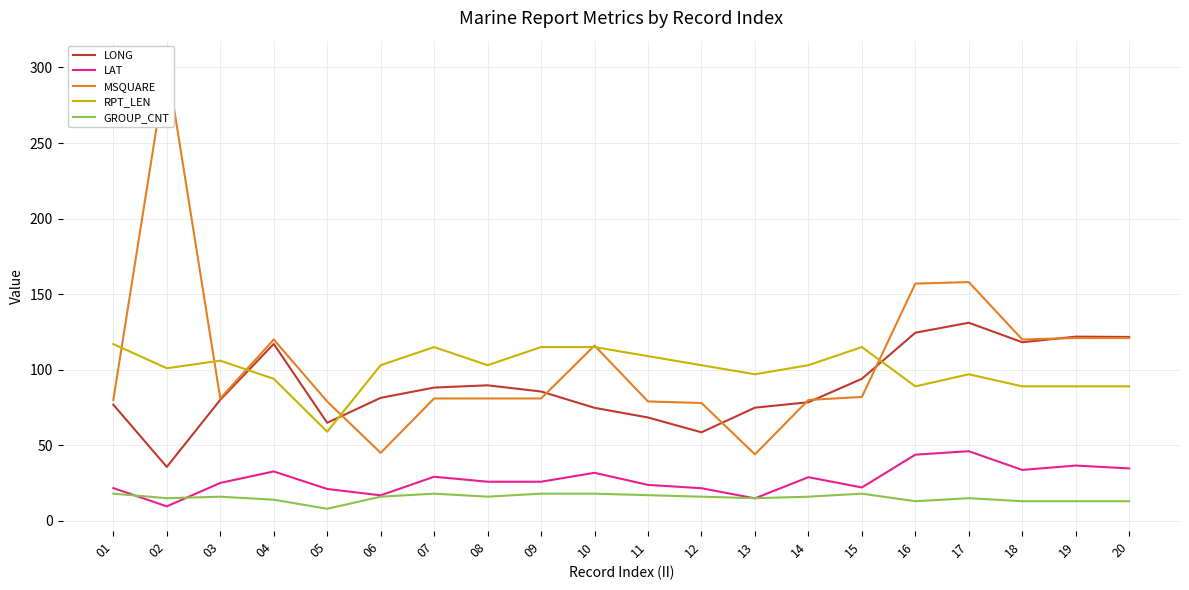

Which series ends up on top after the final intersection of RPT_LEN and LONG?

LONG